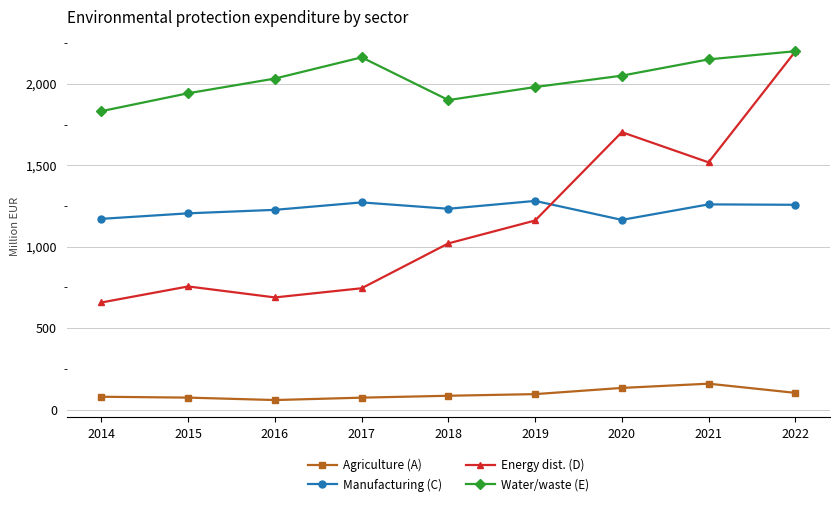

True or false: Agriculture (A) and Manufacturing (C) intersect in this chart.

False